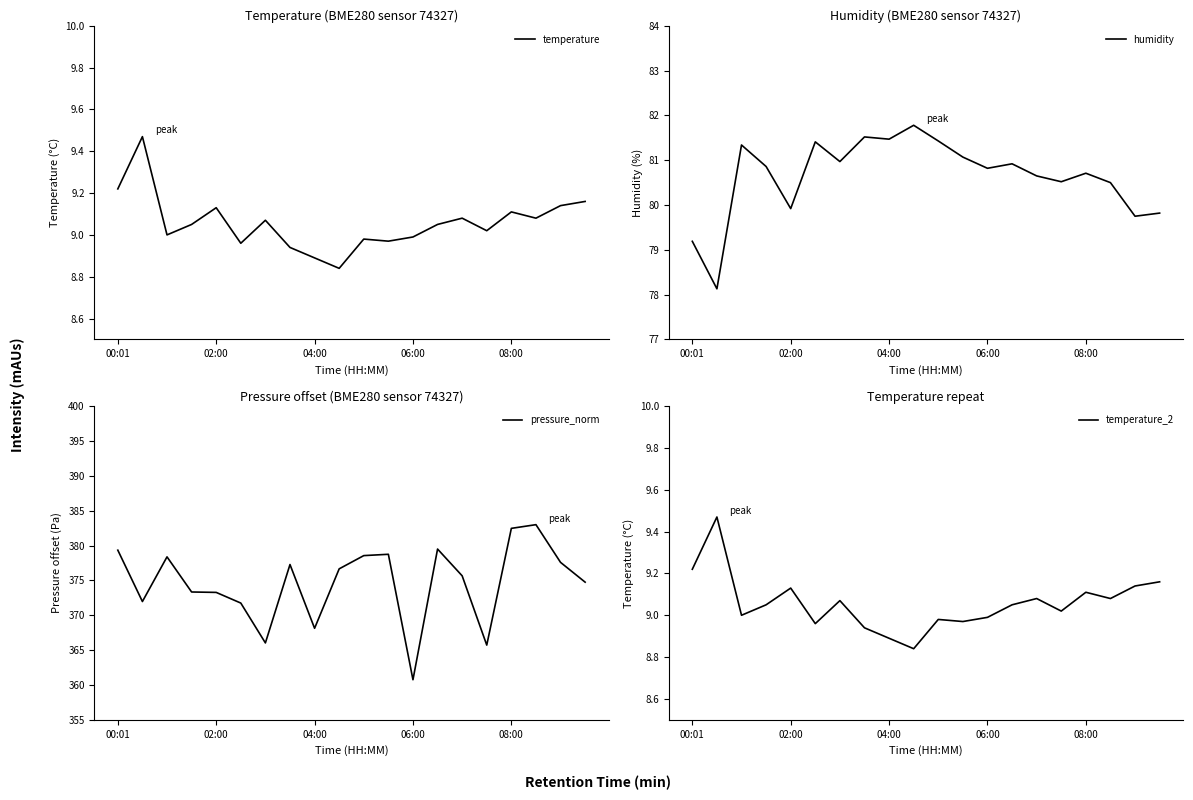

What is the highest value of the humidity series?

81.8